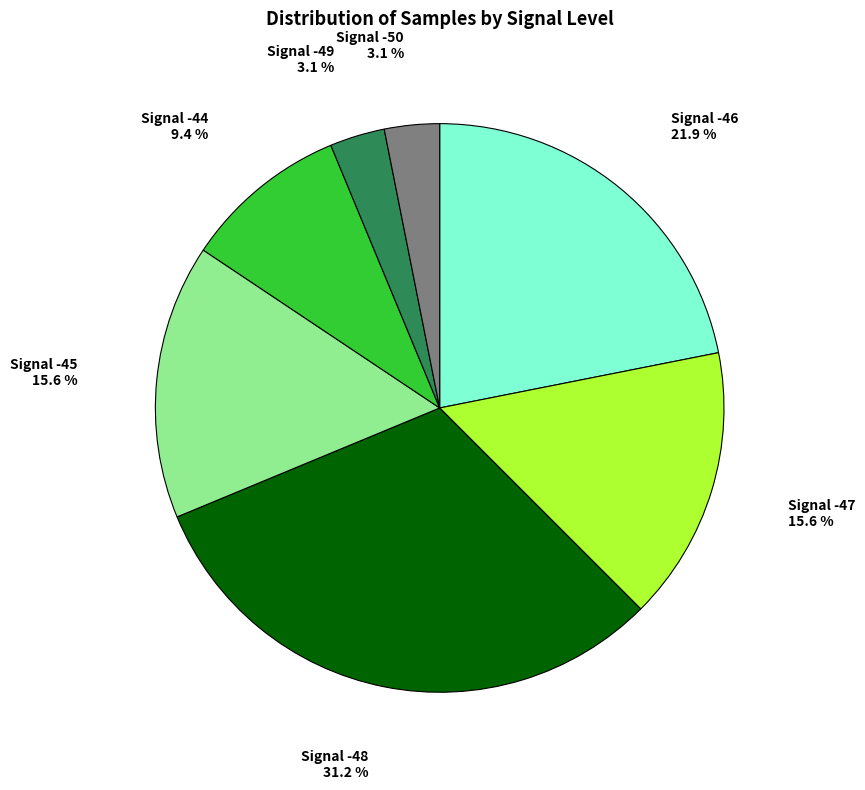

Is there any slice that represents more than half of the pie?

No